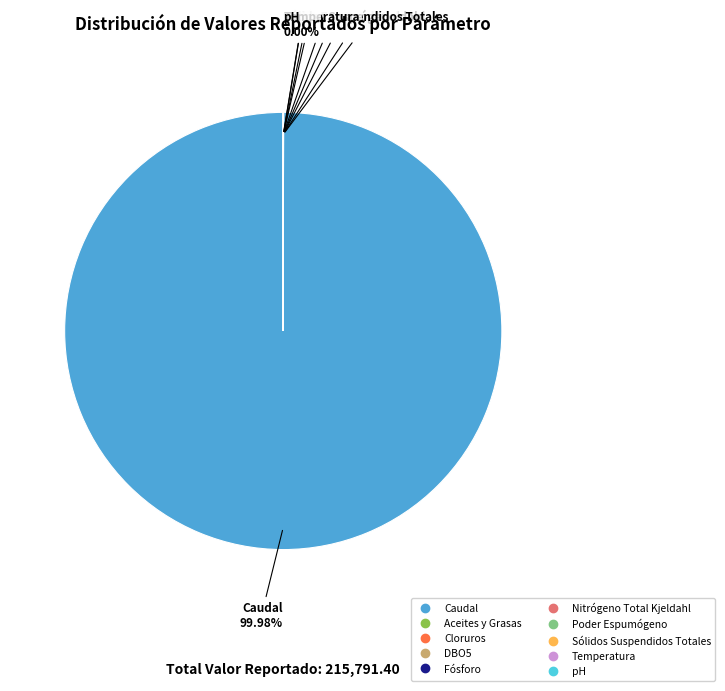

To the nearest percent, what is the difference between the largest and smallest slice percentages?

100%